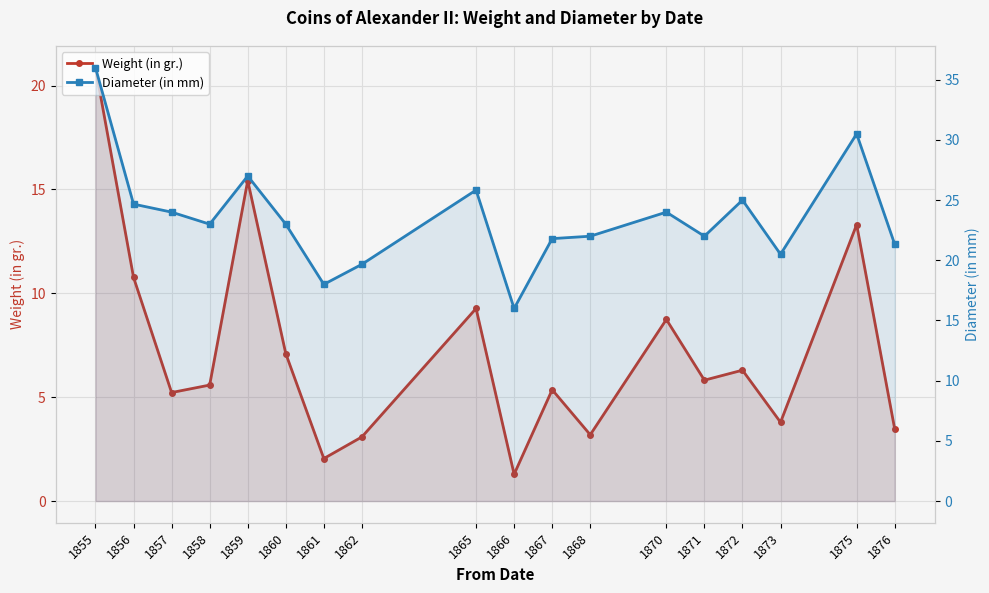

Which category has the lowest value across all series?

1866